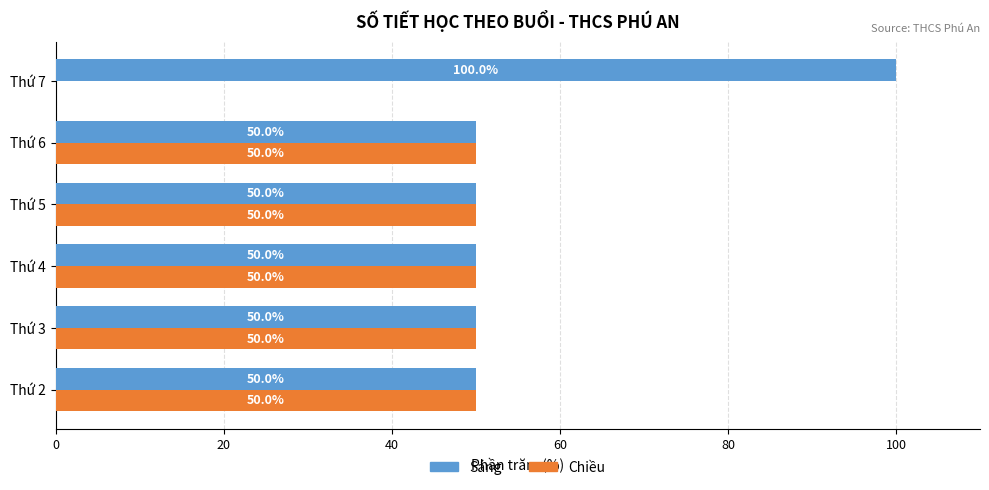

True or false: Sáng has a value of 50 at Thứ 6.

True